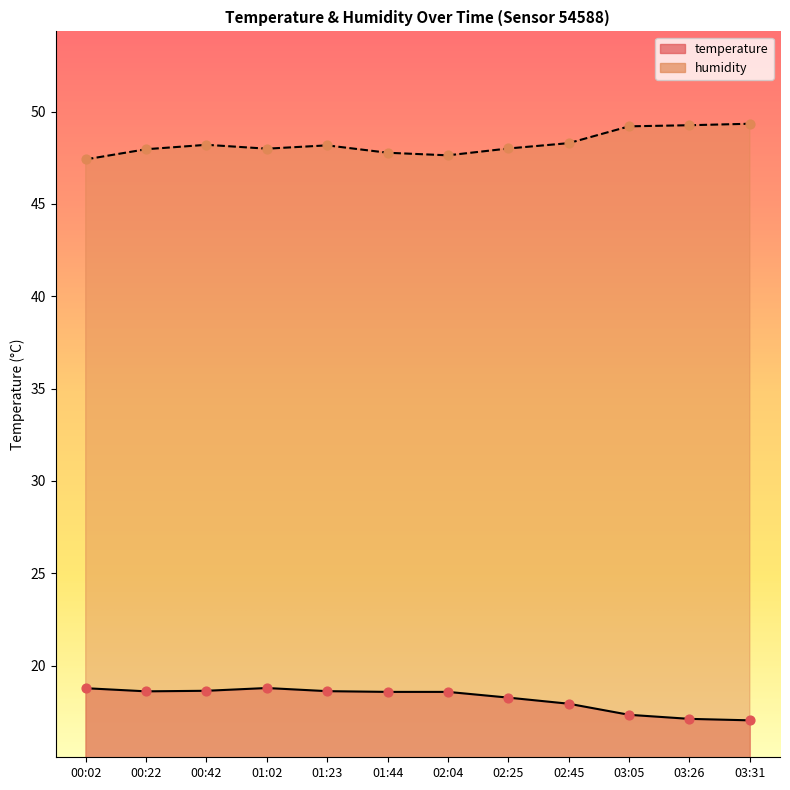

Which series contains the lowest Y value?

temperature